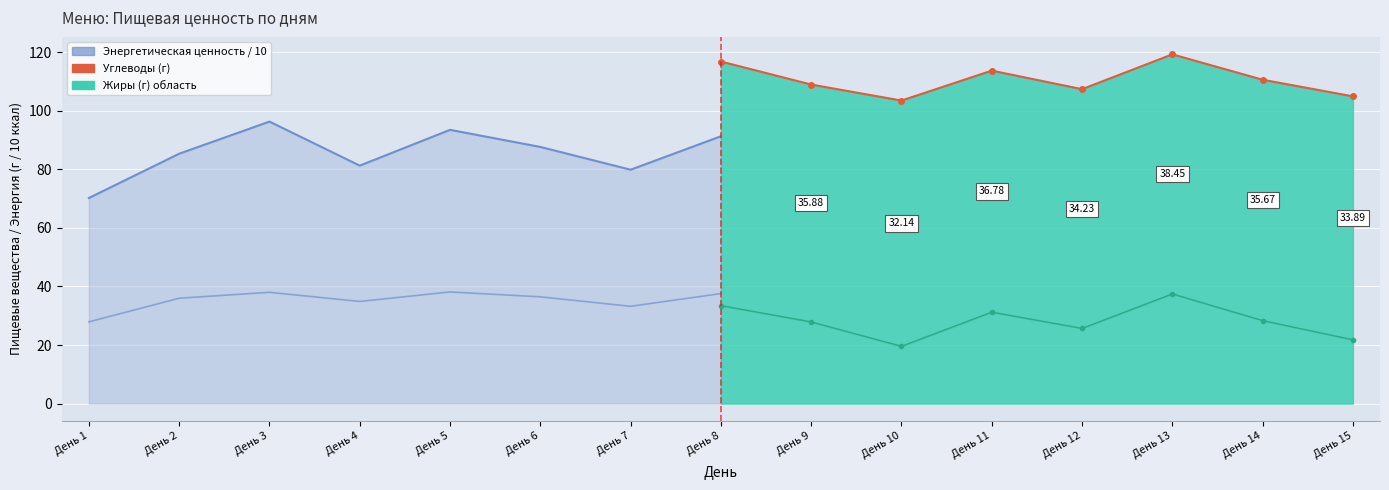

What is the difference between the maximum and second lowest values in the Энергетическая ценность / 10 series?

16.4